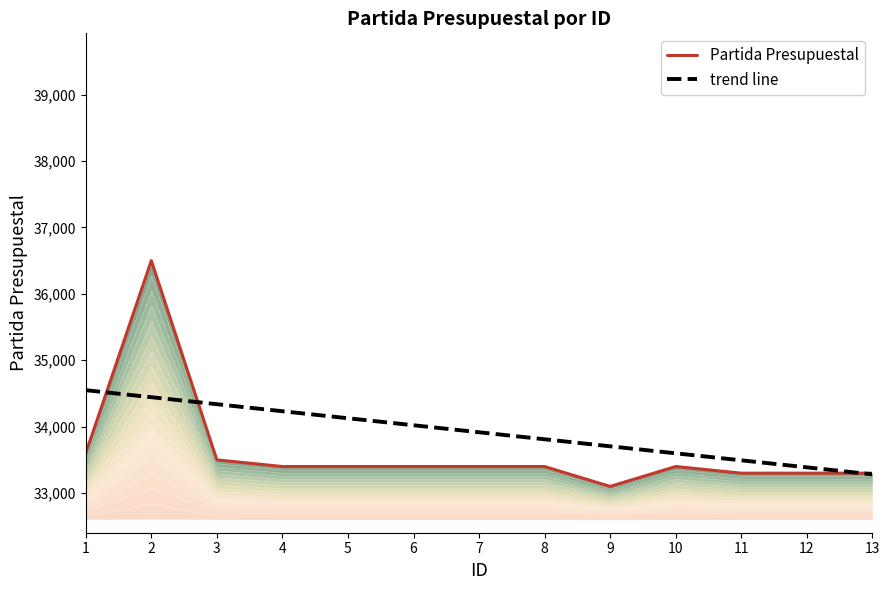

Reading right to left, transcribe all the data shown in this chart.

33301	33301	33301	33401	33101	33401	33401	33401	33401	33401	33501	36501	33603